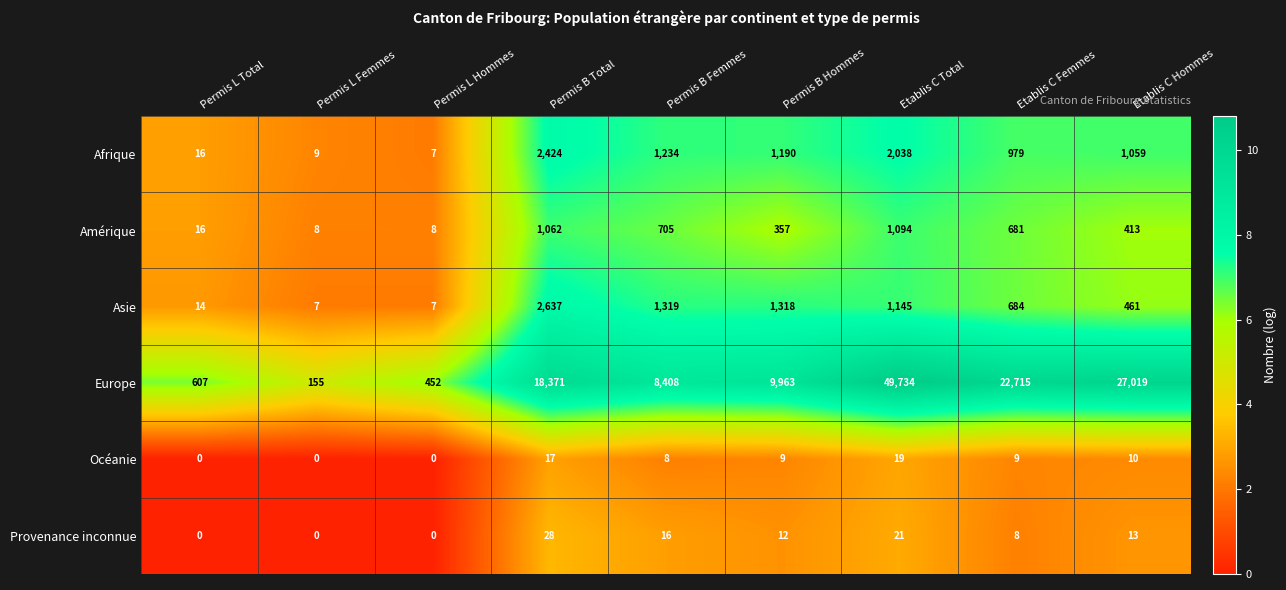

What is the difference between the maximum and minimum values in the Europe series?

49579